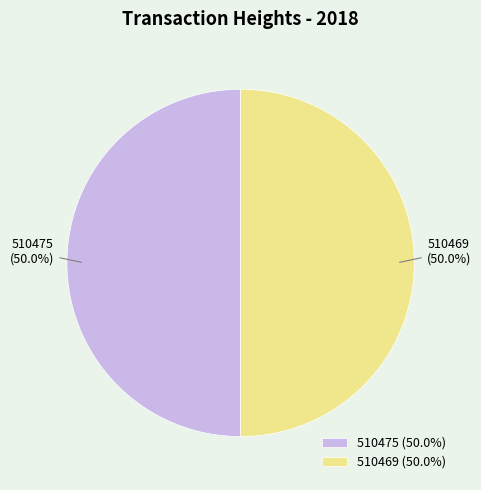

Is the sum of 510475 and 510469 greater than half?

Yes